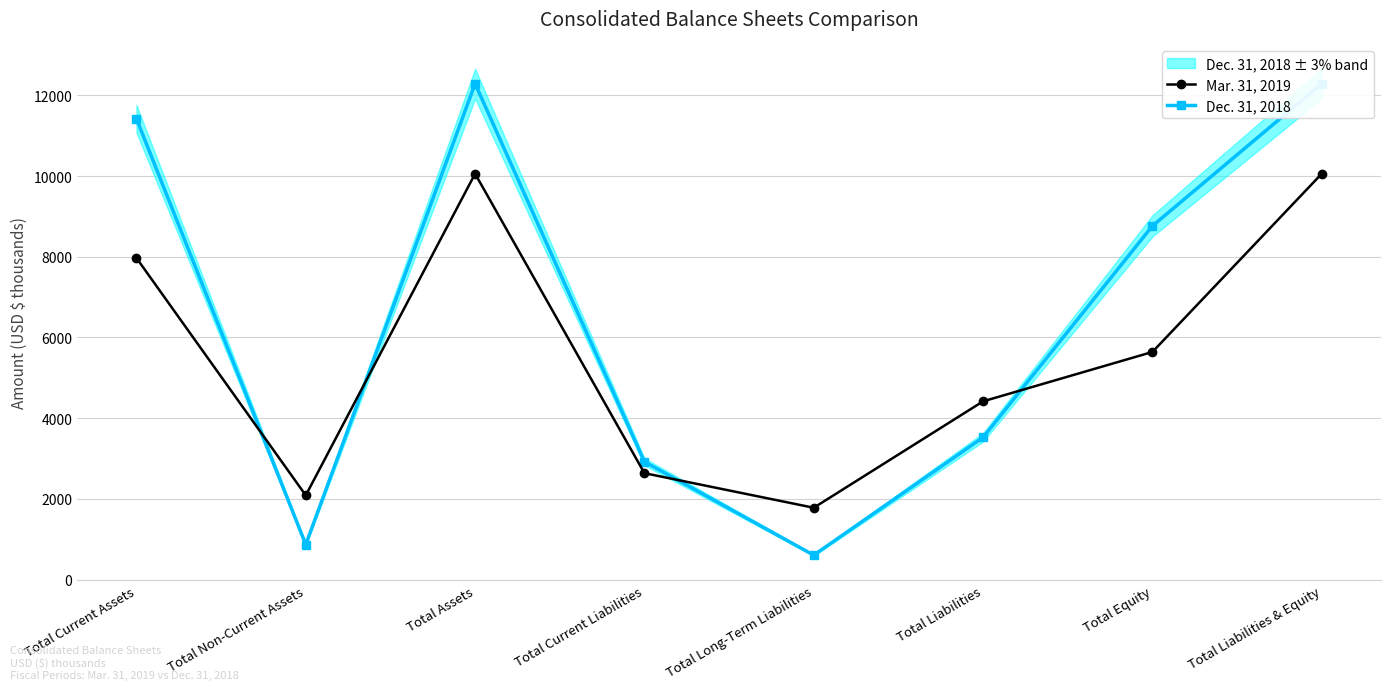

Rank the series by their maximum value, from highest to lowest.

Dec. 31, 2018, Mar. 31, 2019